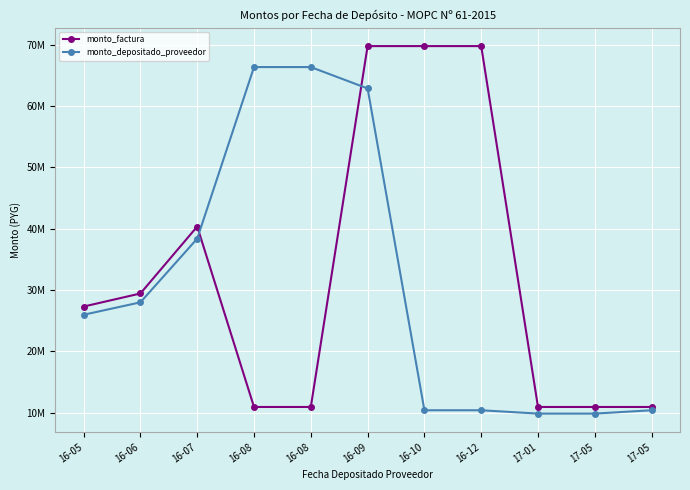

What is the sum of the monto_depositado_proveedor values at 17-01 and 16-09?

72709233